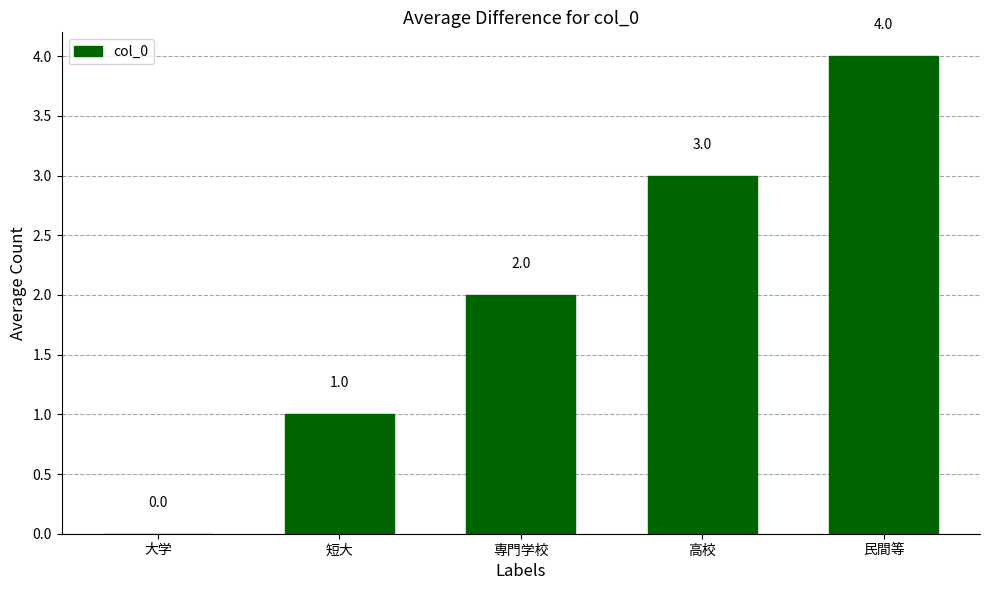

Reading right to left, list all the values displayed in this chart.

4	3	2	1	0